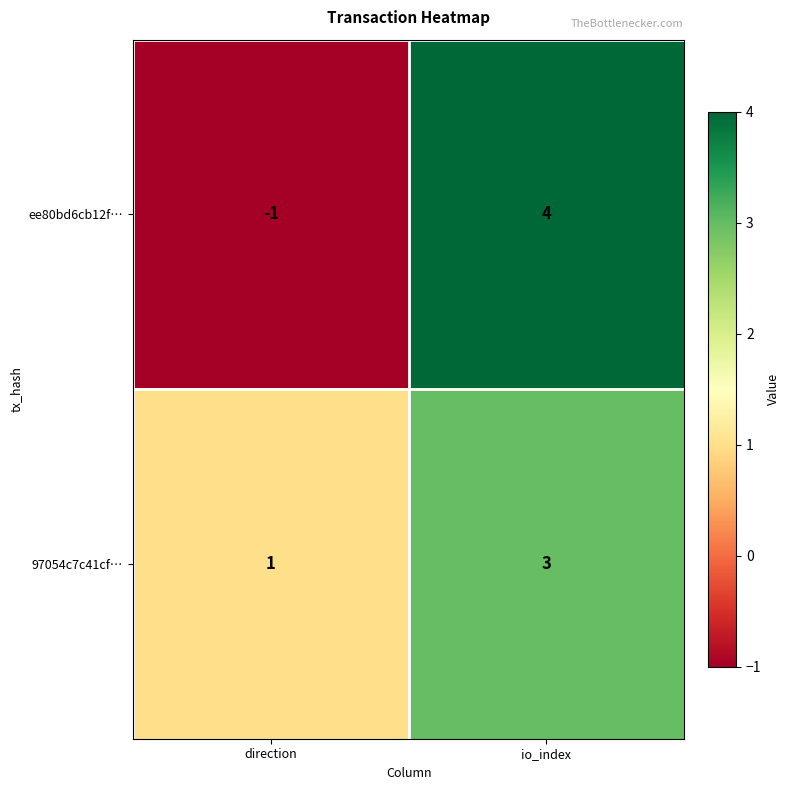

At which label does ee80bd6cb12f… reach its peak?

io_index